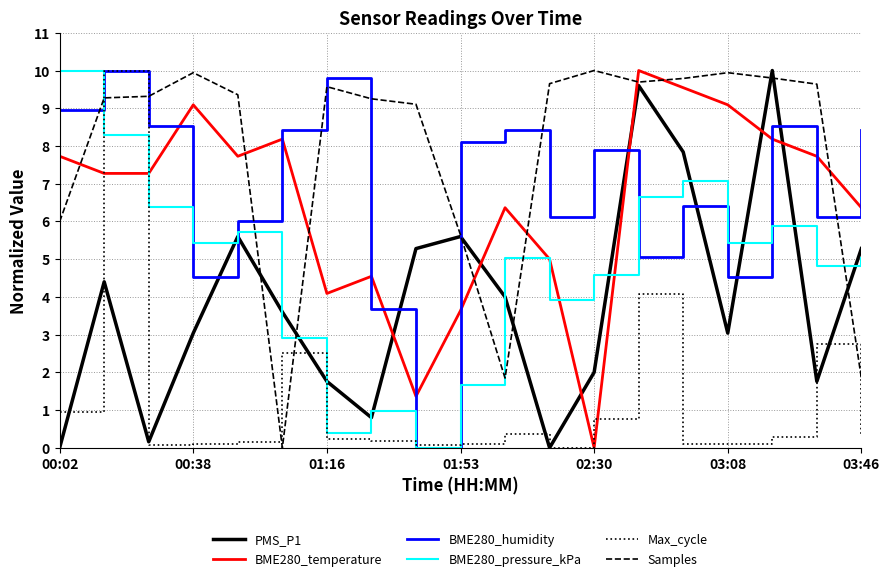

Which series has the largest total across all categories?

Samples